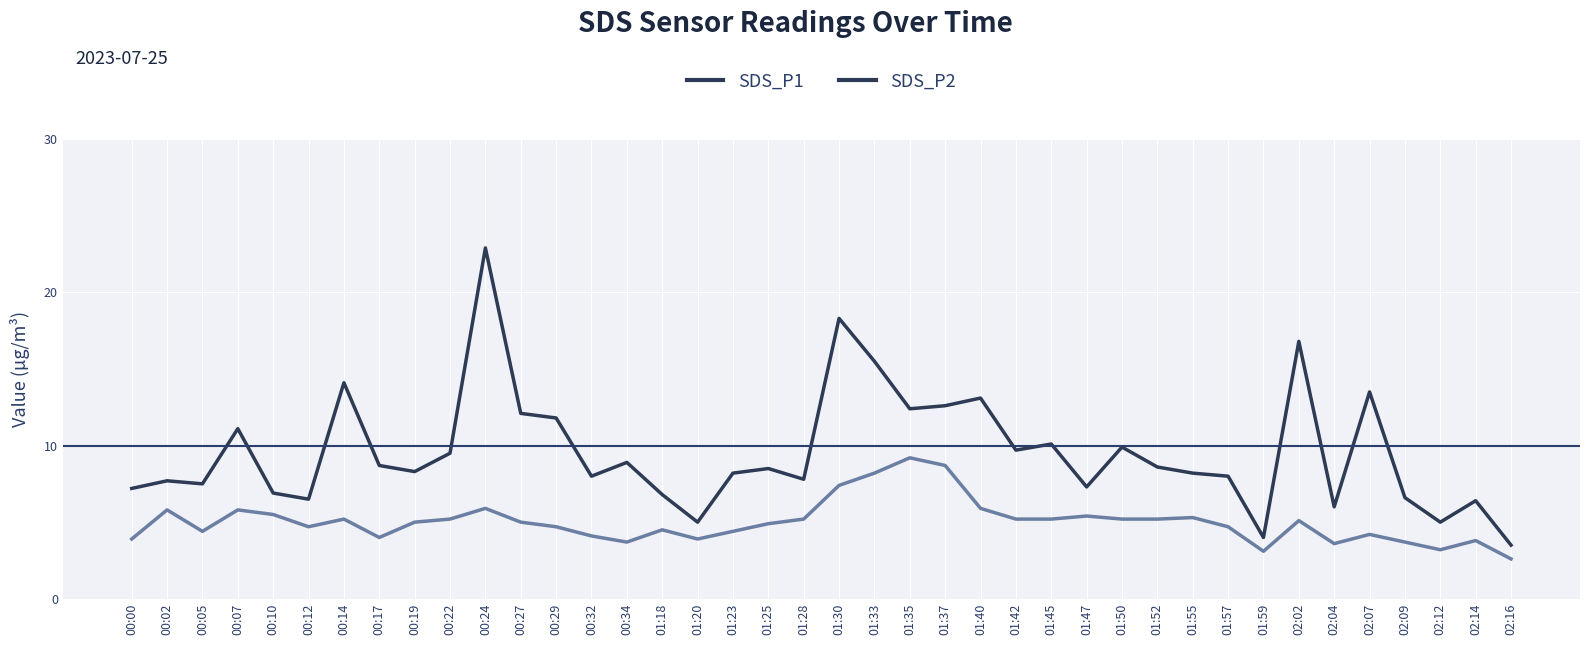

What position from the right is 00:24?

30